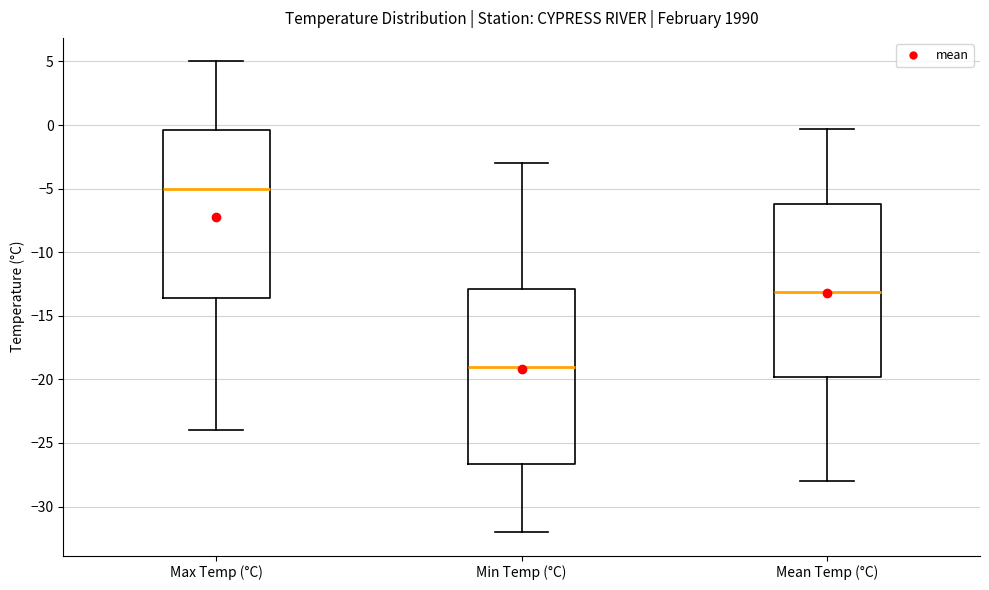

Reading left to right, transcribe this box plot: for each box, give where its median line is, the range the box spans, and where its two whiskers end, as read against the y-axis. The values are not printed on the chart, so give them approximately, as read against the axis.

Max Temp (°C): median -5.0, box -13.5 to -0.5, whiskers -24.0 to 5.0
Min Temp (°C): median -19.0, box -26.5 to -13.0, whiskers -32.0 to -3.0
Mean Temp (°C): median -13.0, box -20.0 to -6.0, whiskers -28.0 to -0.5